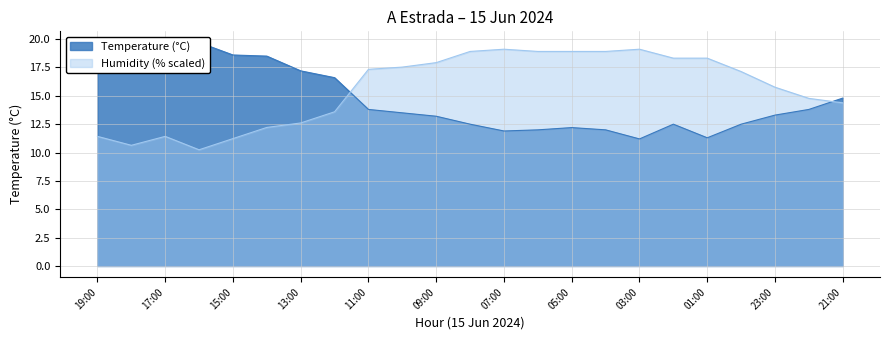

What is the value of the Humidity (%) point at the 7th from the left?

12.6